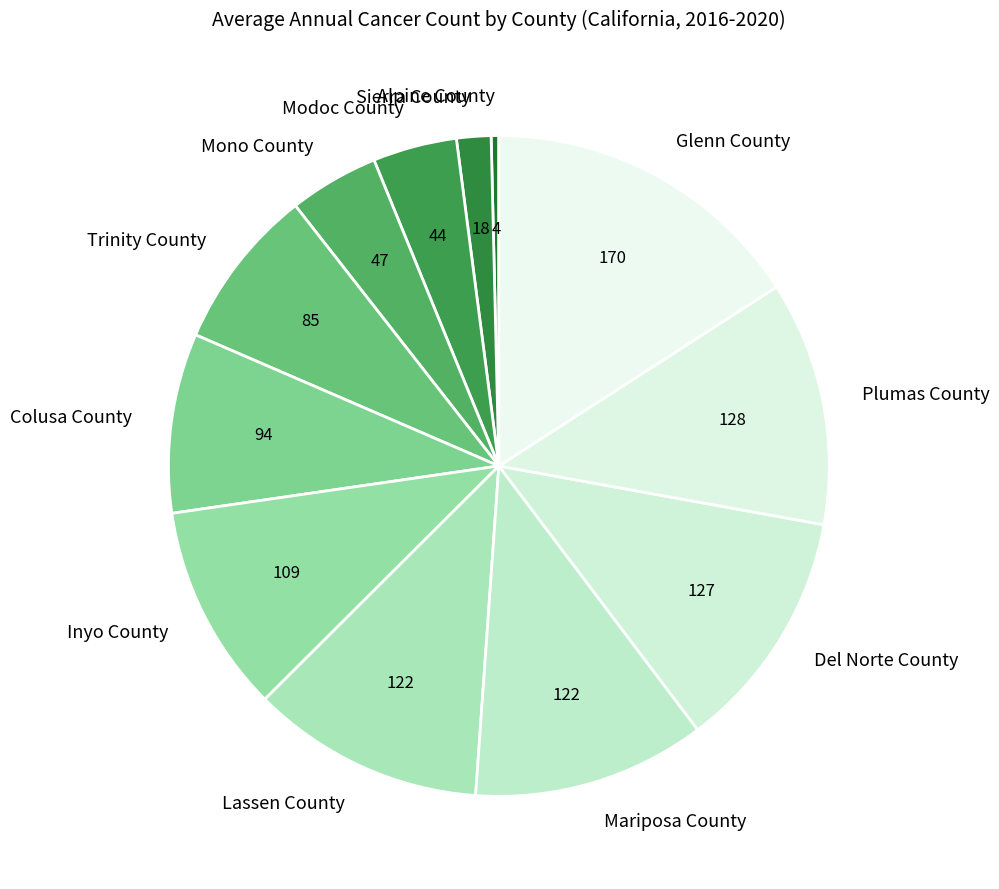

Is there any slice that represents more than half of the pie?

No